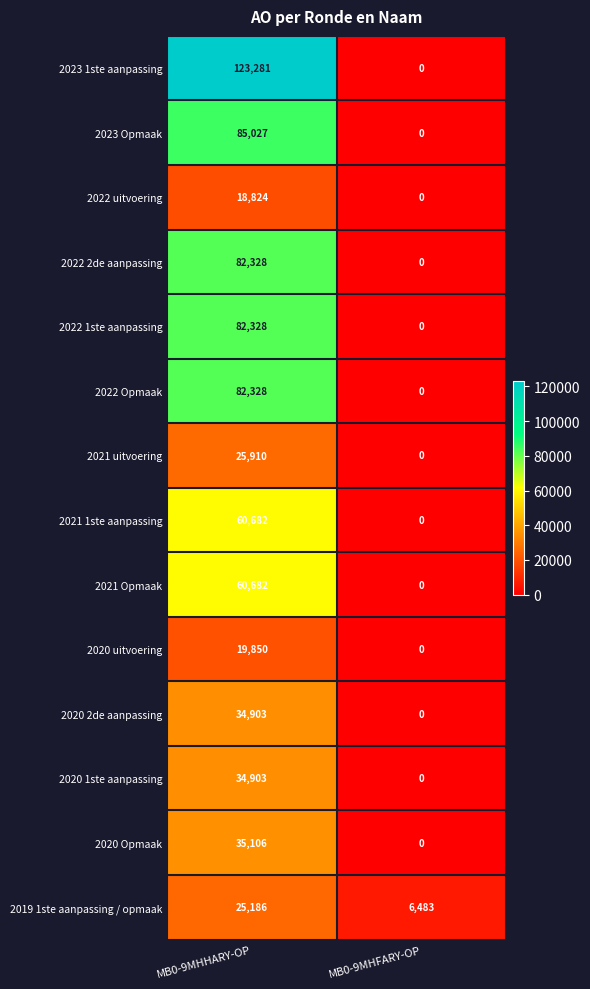

What is the difference between the 2020 1ste aanpassing values at MB0-9MHFARY-OP and MB0-9MHHARY-OP?

34903